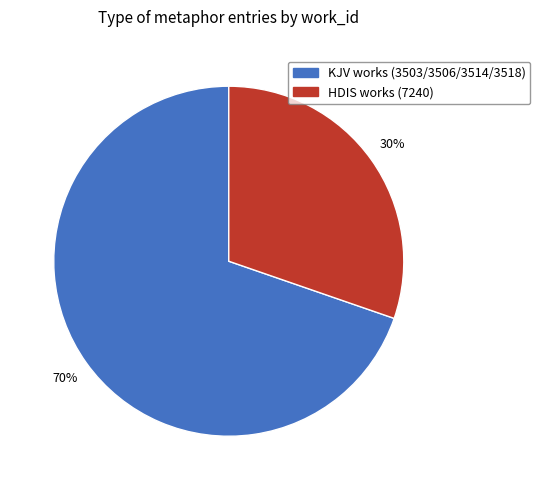

Count the number of slices in the pie.

2